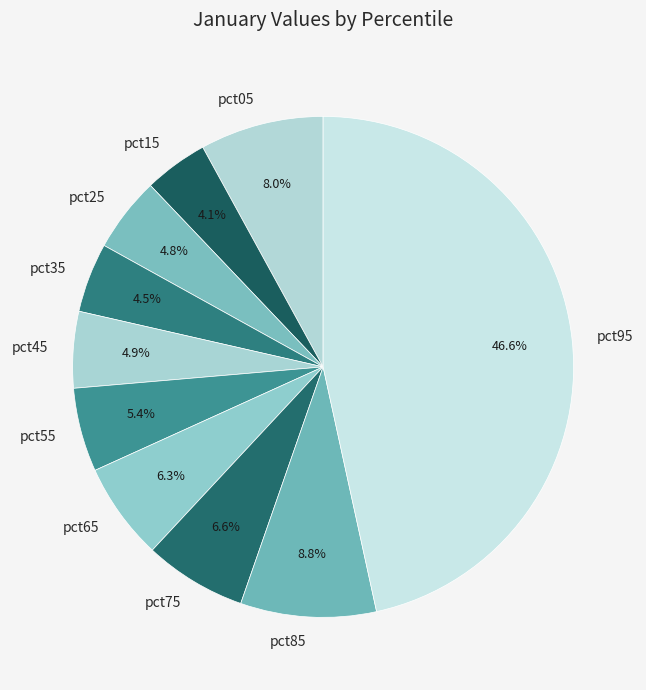

Which has a higher value, pct75 or pct85?

pct85